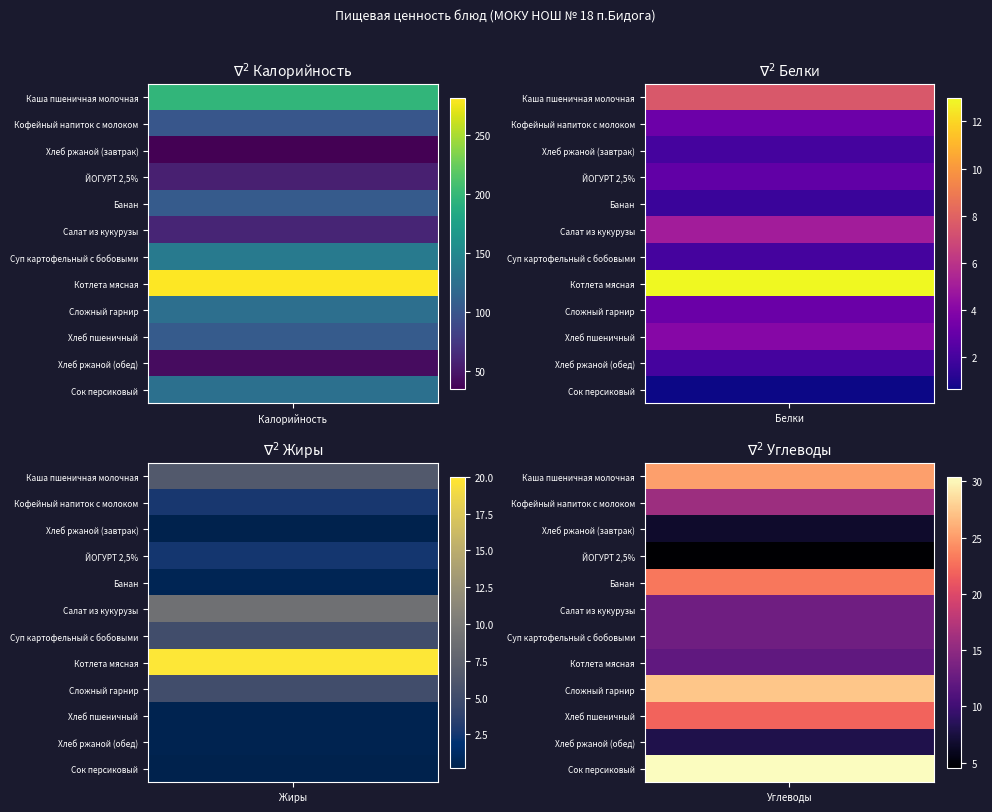

Reading left to right, extract all data points from this chart.

Каша пшеничная молочная: 196.5	7.6	6.4	25.2
Кофейный напиток с молоком: 100.6	3.2	2.7	15.9
Хлеб ржаной (завтрак): 34.7	2.0	0.2	6.7
ЙОГУРТ 2,5%: 56.5	2.8	2.5	4.5
Банан: 105.6	1.6	0.6	23.1
Салат из кукурузы: 59.8	5.0	9.0	13.0
Суп картофельный с бобовыми: 136.0	2.0	5.0	13.0
Котлета мясная: 281.0	13.0	20.0	12.0
Сложный гарнир: 125.0	3.1	5.0	27.3
Хлеб пшеничный: 105.0	4.0	0.4	22.0
Хлеб ржаной (обед): 43.0	2.0	0.4	8.0
Сок персиковый: 125.8	0.6	0.2	30.4